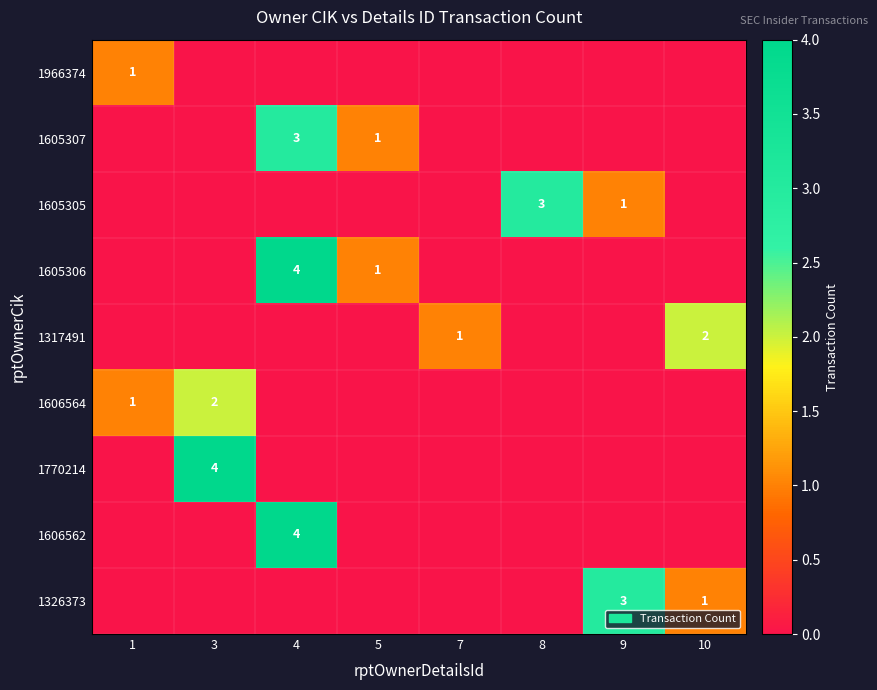

The 1770214 series shows 4 at 3. True or false?

True